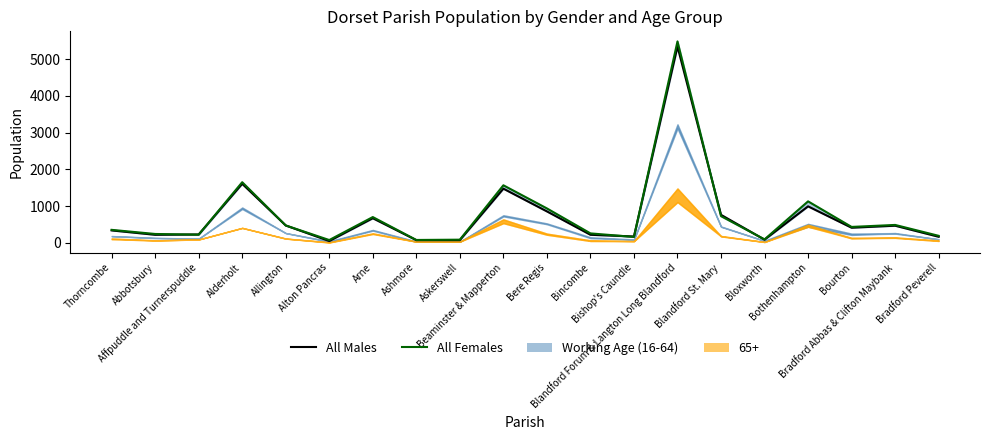

What is the difference between the maximum and minimum values in the All Females series?

5402